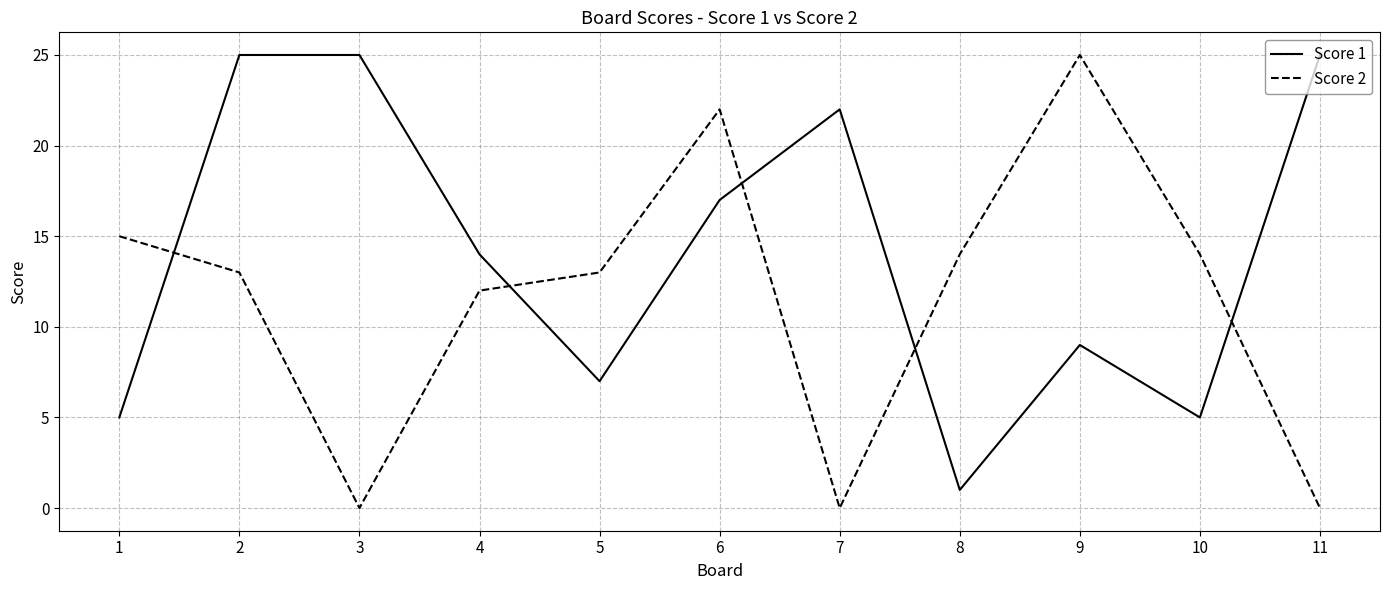

What is the difference between the maximum and minimum values in the Score 2 series?

25